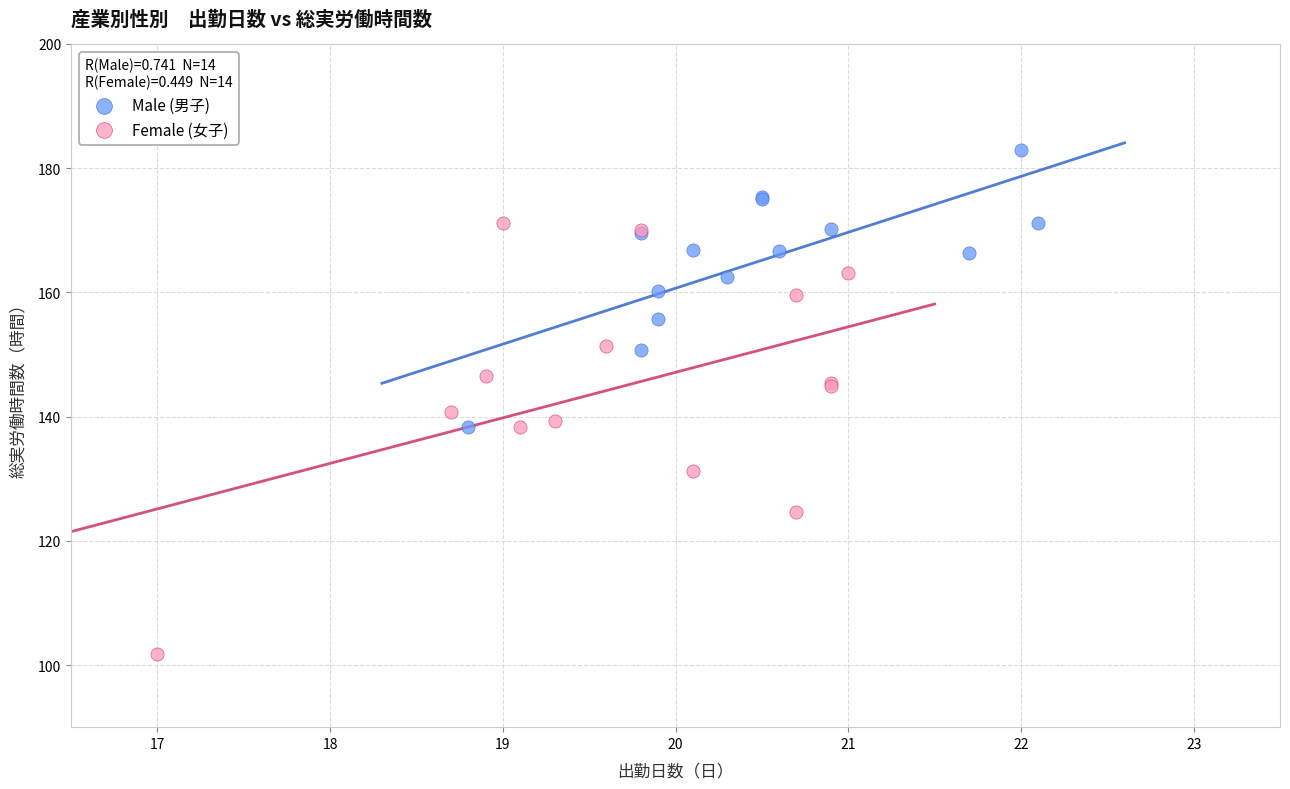

Which series reaches the maximum Y coordinate?

Male (男子)